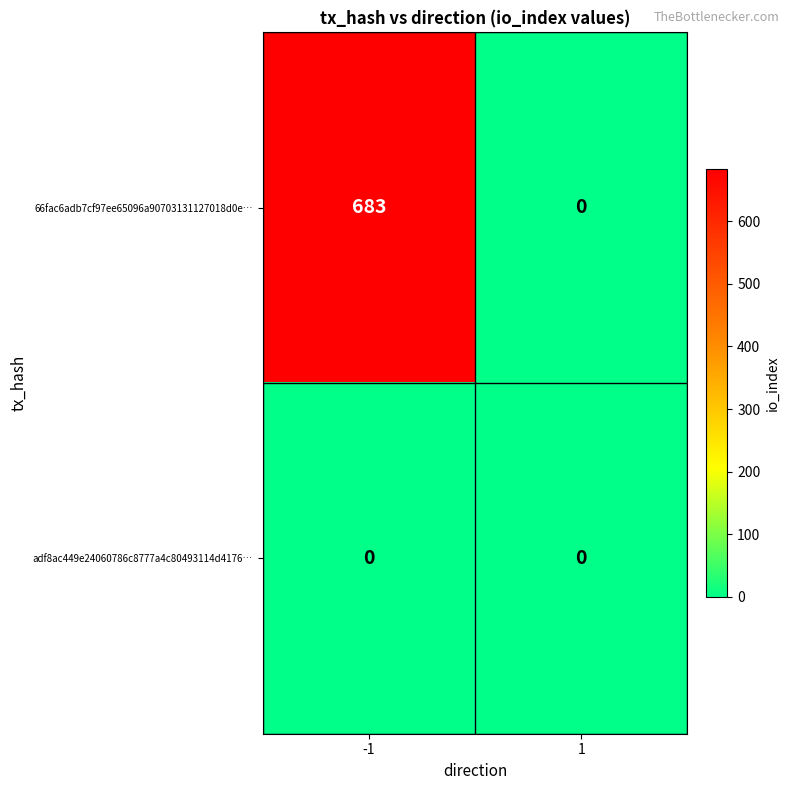

Reading left to right, list all the values displayed in this chart.

66fac6adb7cf97ee65096a90703131127018d0e…: -1=683	1=0
adf8ac449e24060786c8777a4c80493114d4176…: -1=0	1=0